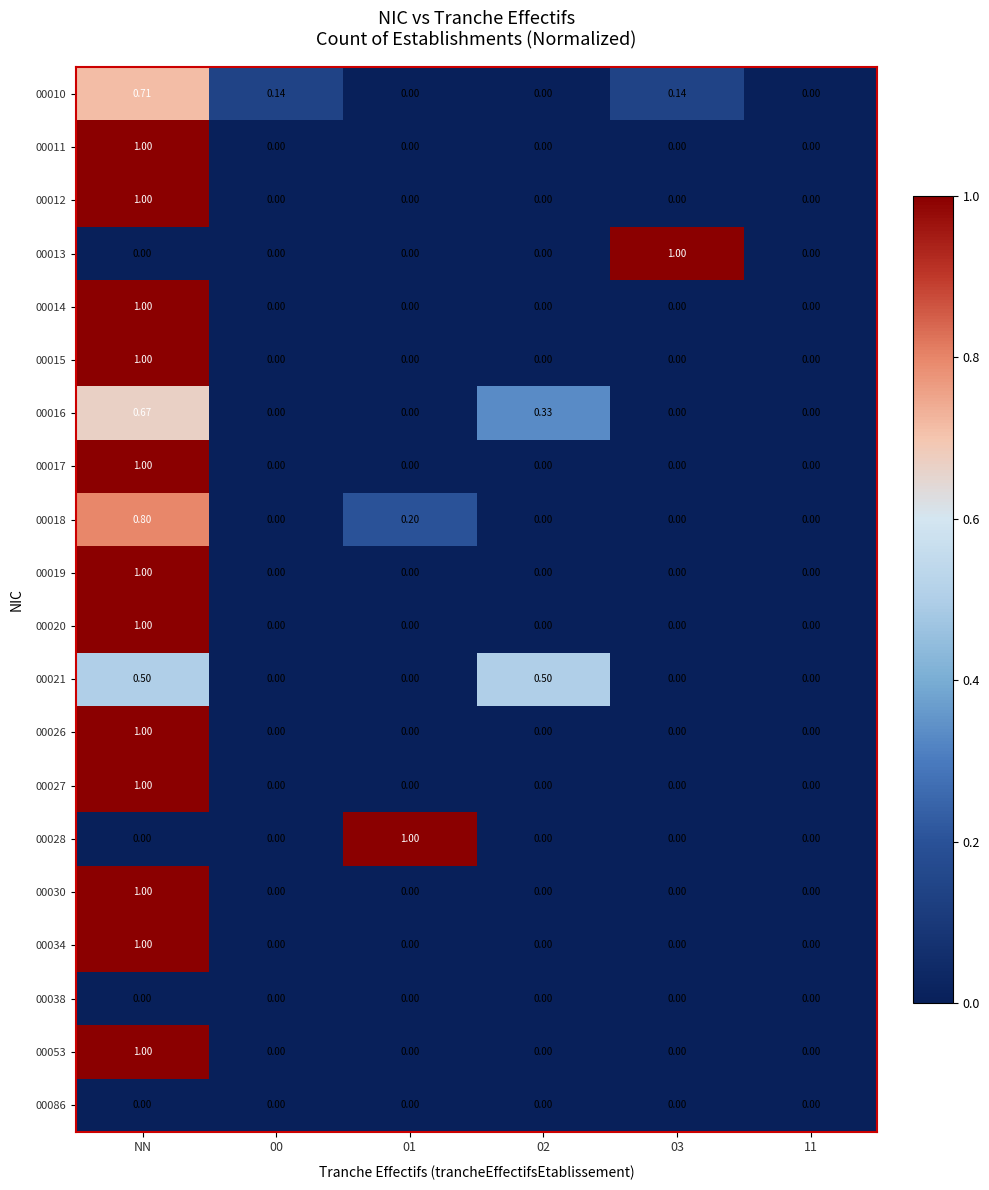

At which category is the sum across all series the highest?

NN